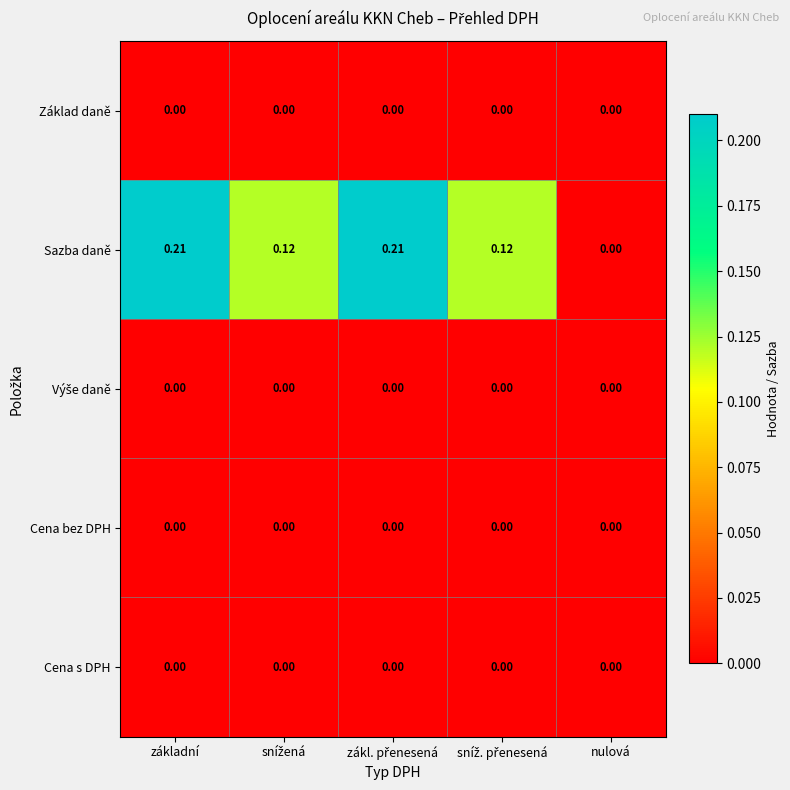

Where is Sazba daně nearest to the value 0?

nulová